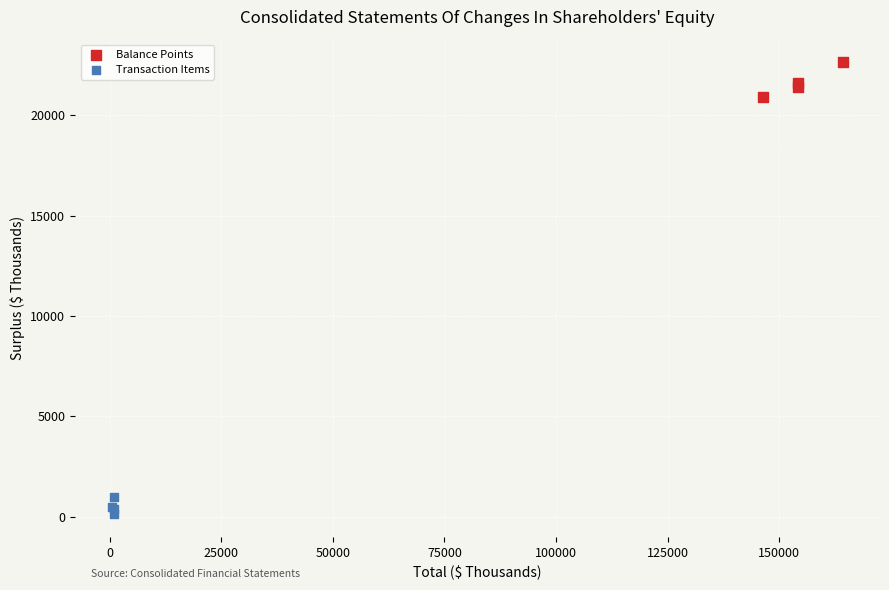

Which series reaches the maximum Y coordinate?

Balance Points